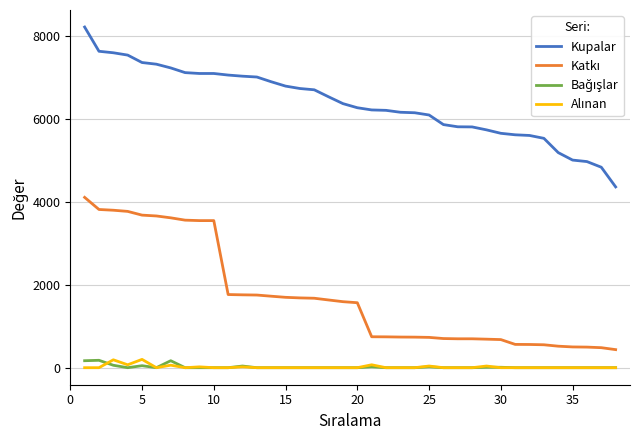

What is the greatest value displayed?

8206